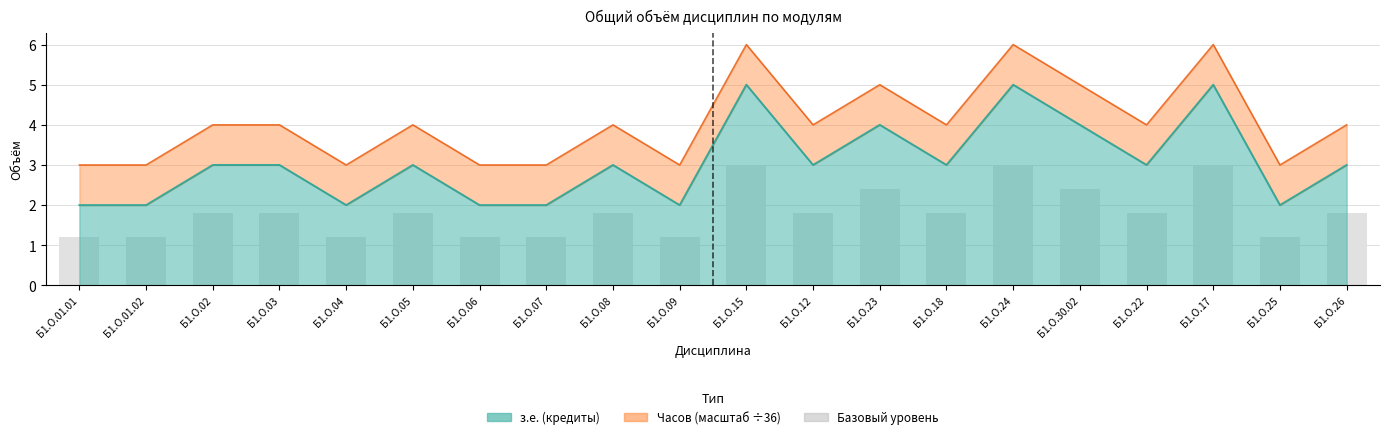

What value does the з.е. (кредиты) series have at Б1.О.03?

3